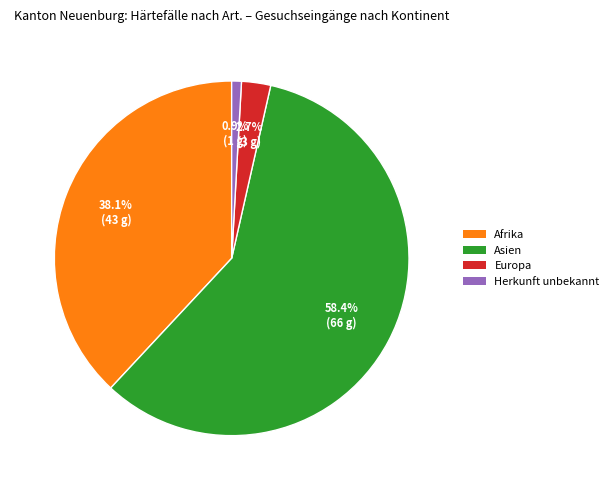

How many slices are in this pie chart?

4